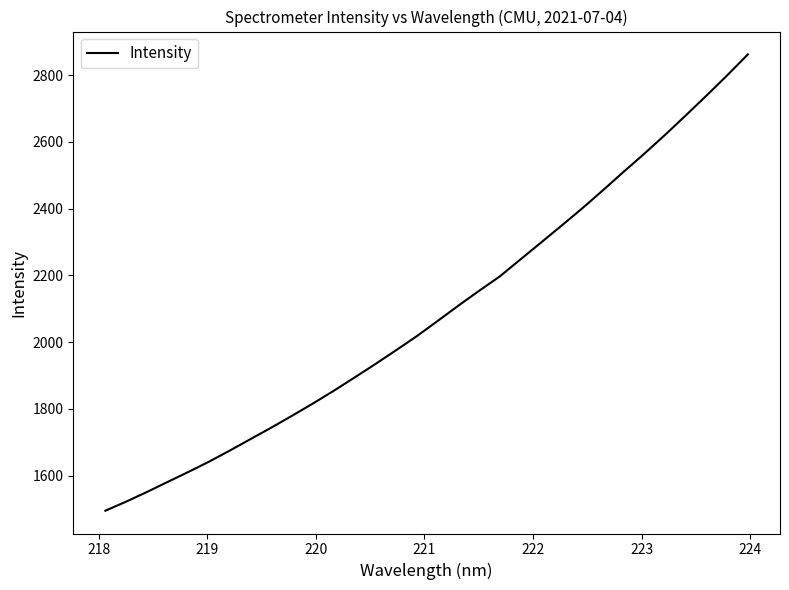

Reading left to right, extract all data points from this chart.

1495.3	1522.4	1551.2	1581.4	1611.3	1642.3	1675.4	1709.9	1744.1	1779.7	1816.1	1854.0	1893.7	1933.8	1975.1	2017.3	2062.5	2108.3	2152.8	2196.0	2246.8	2297.7	2348.8	2400.7	2454.9	2510.2	2564.5	2620.7	2679.1	2738.4	2798.9	2861.8